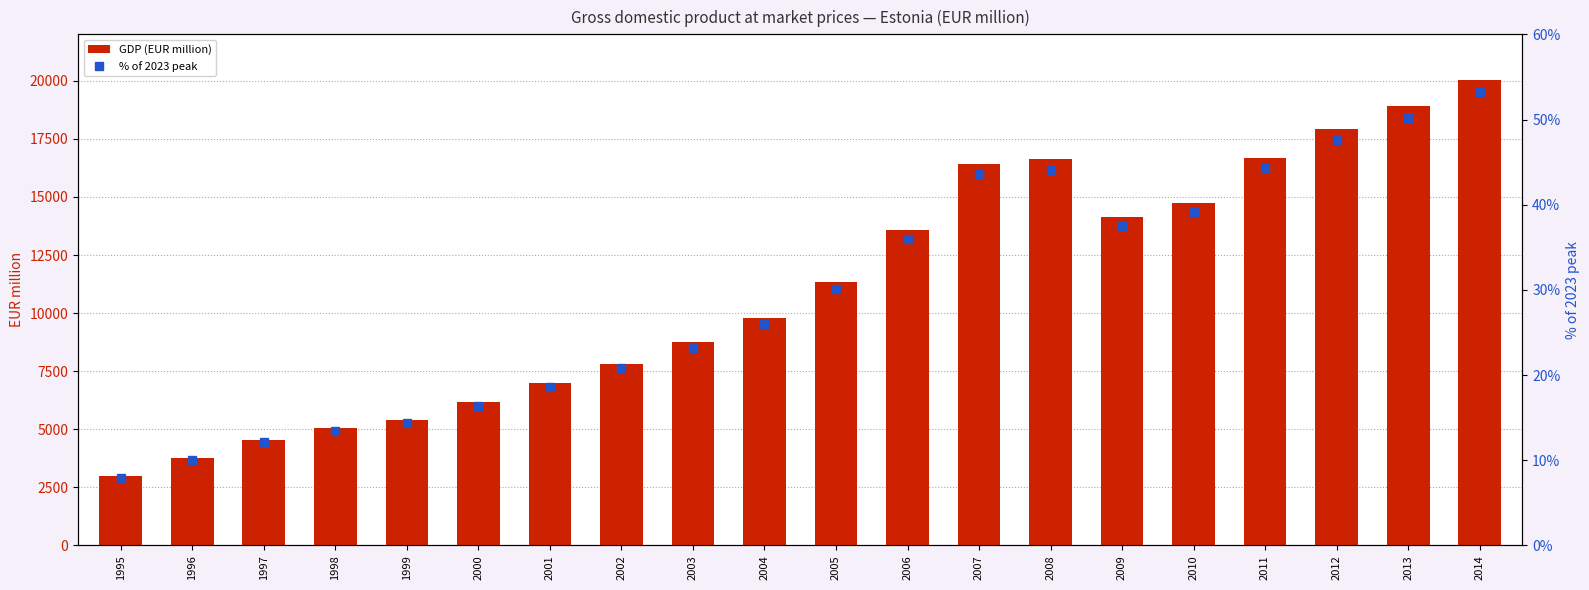

How many data points in GDP (EUR million) are less than 11343?

10